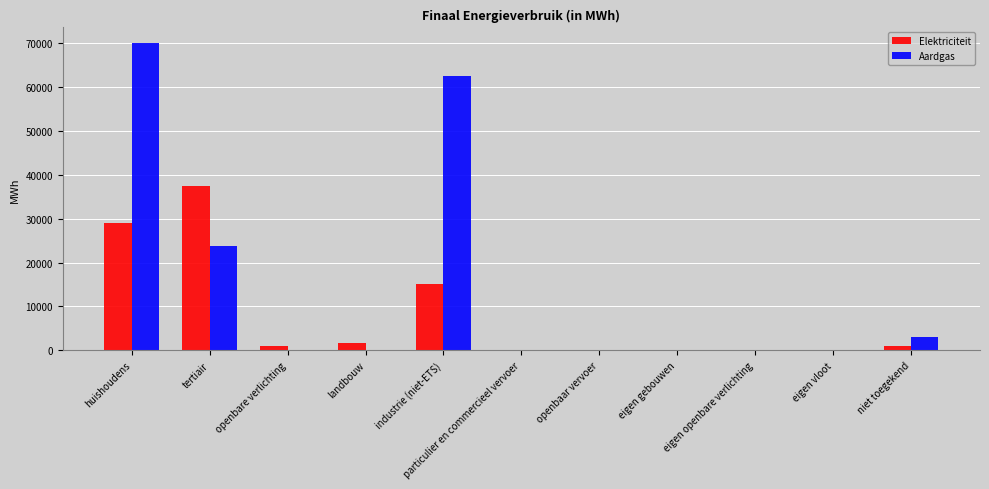

What is the sum of all Aardgas values?

159106.3